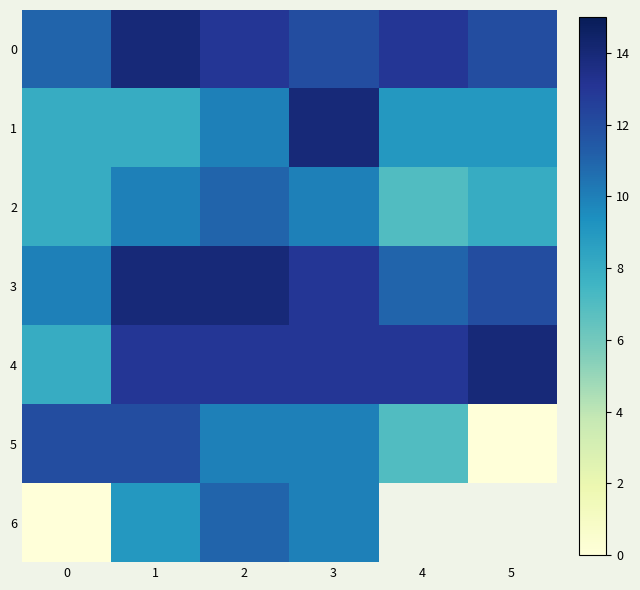

At which category does the chart reach its peak across all series?

1